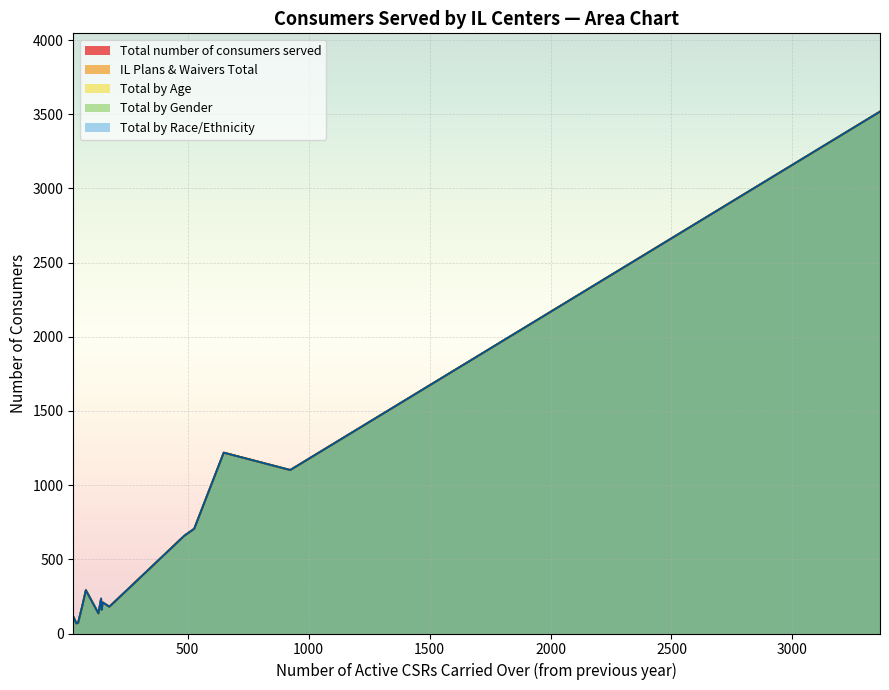

True or false: Total Consumers Served has a value of 192 at AZ-3.

False